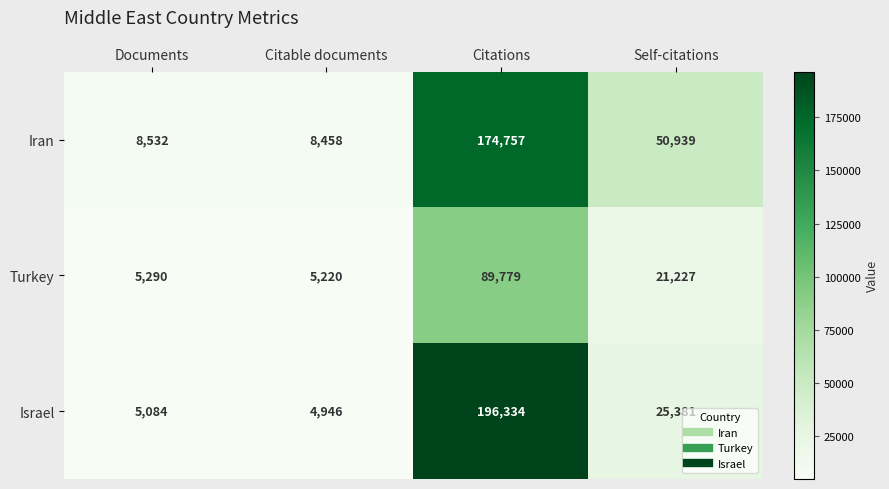

How many distinct data groups are displayed?

3